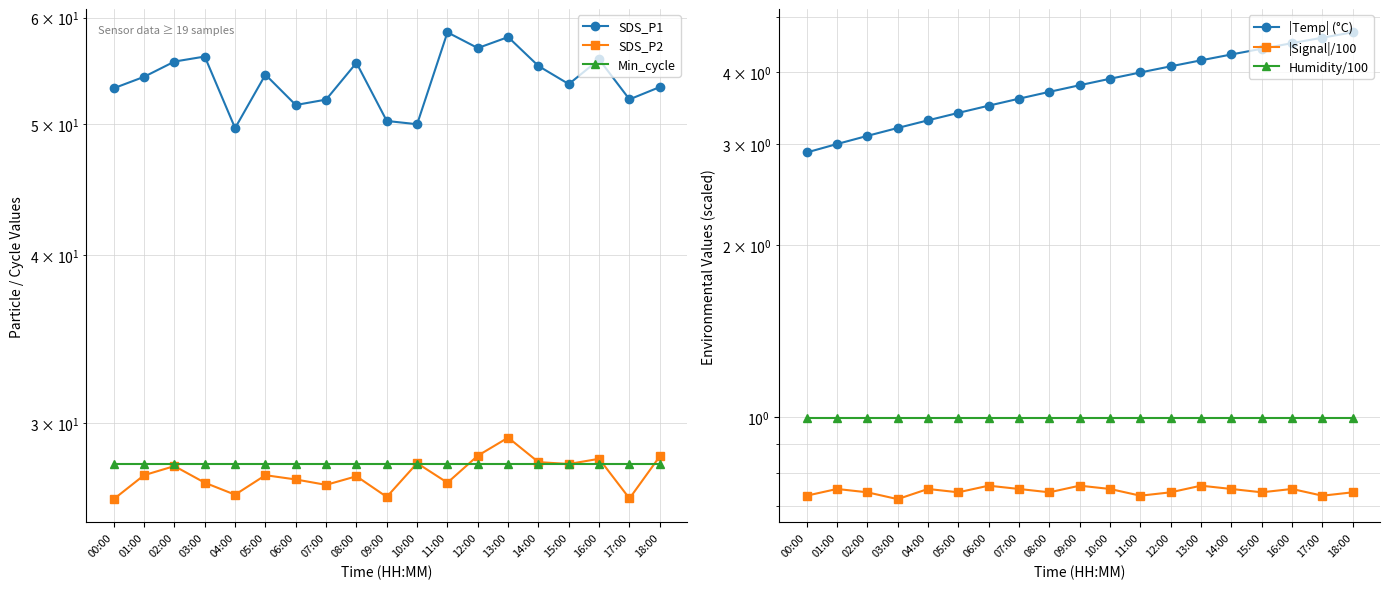

Does the chart display data point markers on the line(s)?

Yes